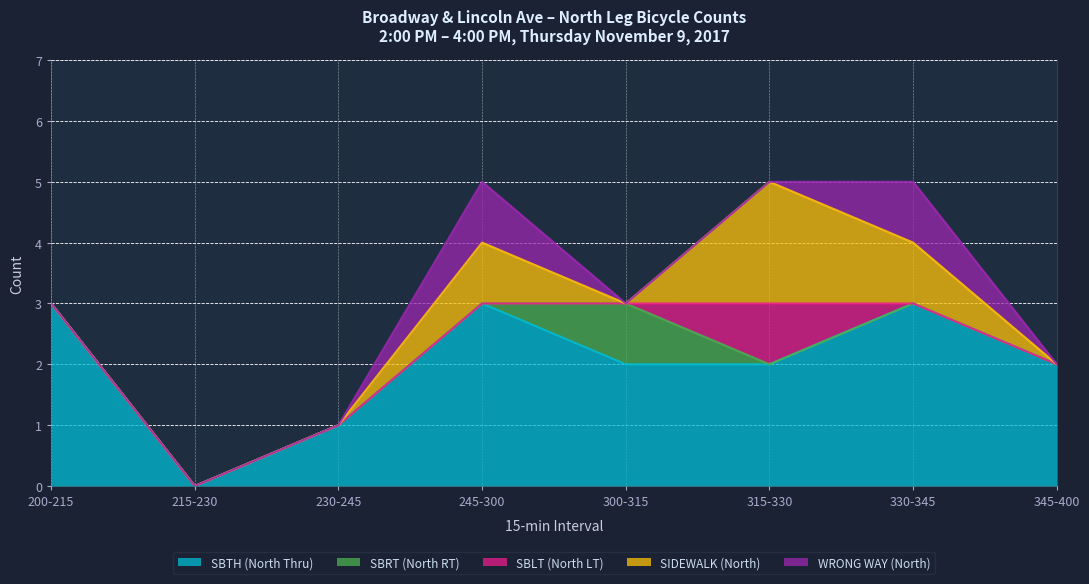

Reading right to left, what are all the values shown in this chart?

SBTH (North Thru): 2	3	2	2	3	1	0	3
SBRT (North RT): 0	0	0	1	0	0	0	0
SBLT (North LT): 0	0	1	0	0	0	0	0
SIDEWALK (North): 0	1	2	0	1	0	0	0
WRONG WAY (North): 0	1	0	0	1	0	0	0